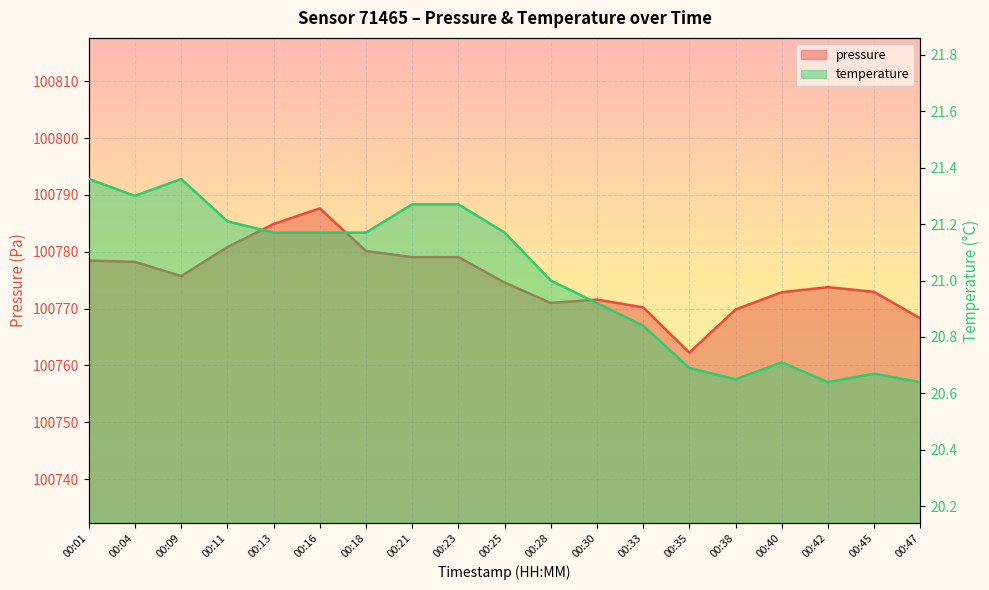

Reading left to right, extract all data points from this chart.

pressure: 100778.5	100778.2	100775.7	100780.8	100784.9	100787.6	100780.1	100779.1	100779.1	100774.6	100771.0	100771.6	100770.2	100762.2	100769.8	100772.9	100773.8	100772.9	100768.3
temperature: 21.4	21.3	21.4	21.2	21.2	21.2	21.2	21.3	21.3	21.2	21.0	20.9	20.8	20.7	20.6	20.7	20.6	20.7	20.6